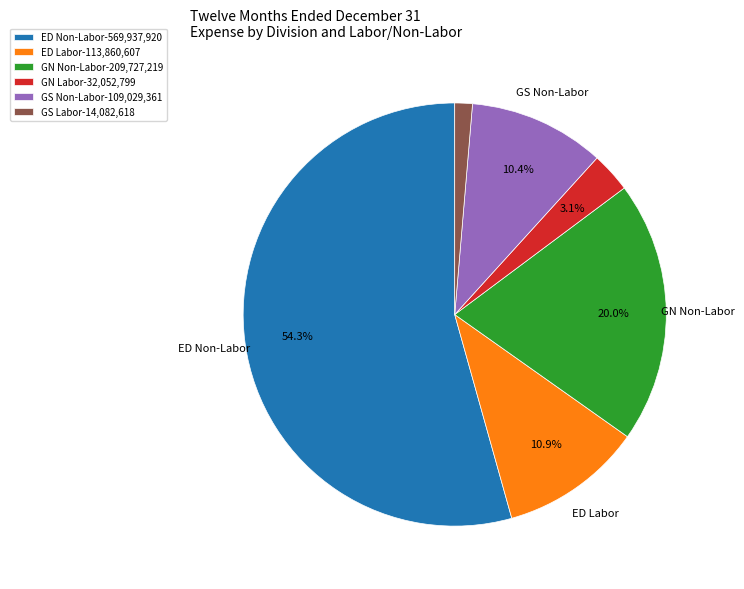

To the nearest percent, what percentage of the pie is GS Non-Labor?

10%